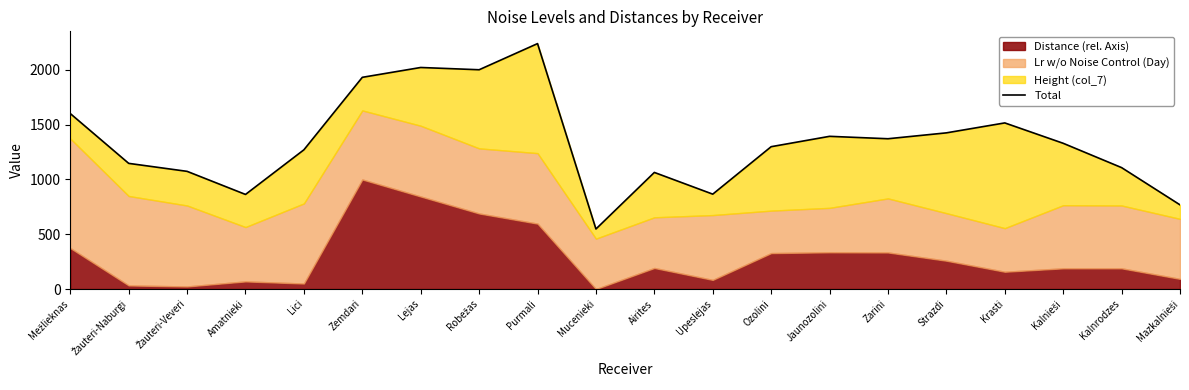

Rank the categories by value from highest to lowest.

Purmali, Lejas, Robežas, Zemdari, Mežlieknas, Krasti, Strazdi, Jaunozolini, Zarini, Kalnieši, Ozolini, Lici, Žauteri-Naburgi, Kalnrodzes, Žauteri-Veveri, Airites, Upeslejas, Amatnieki, Mazkalnieši, Mucenieki